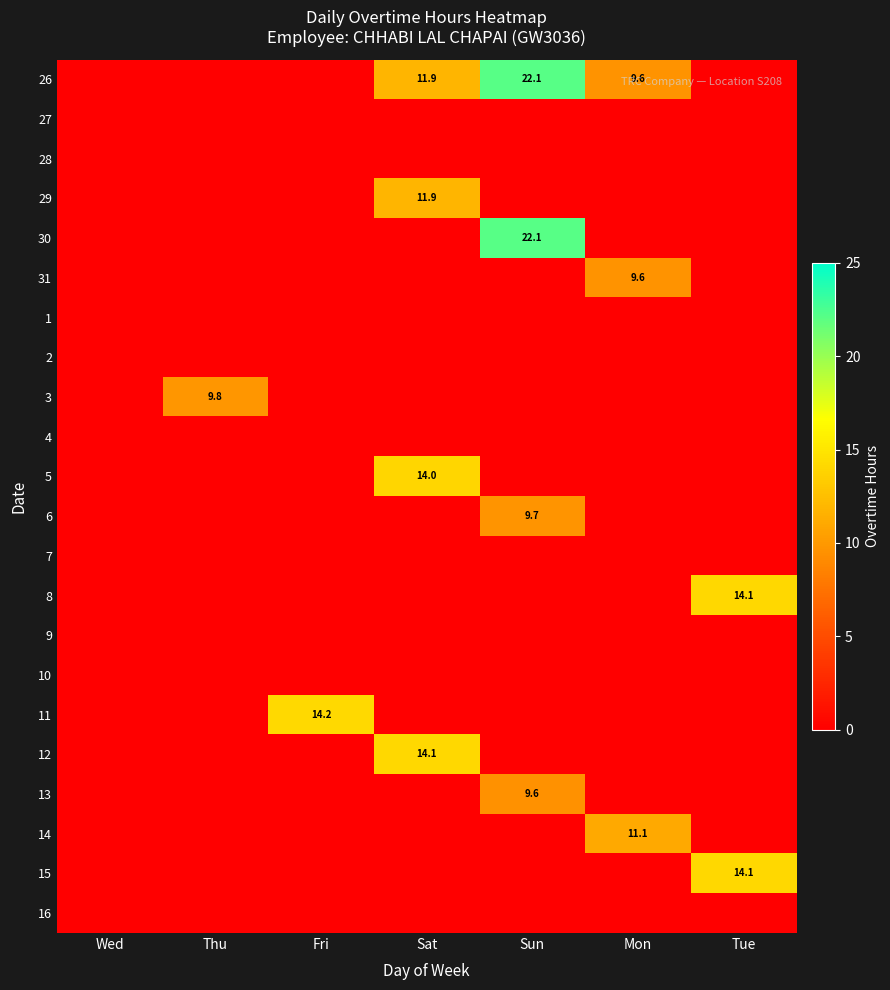

What is the total value across all series at Tue?

28.2